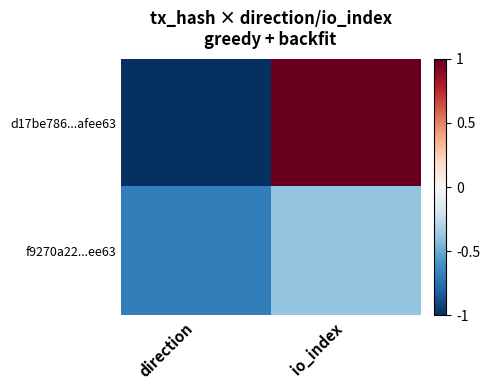

At how many categories does at least one series exceed 0?

1